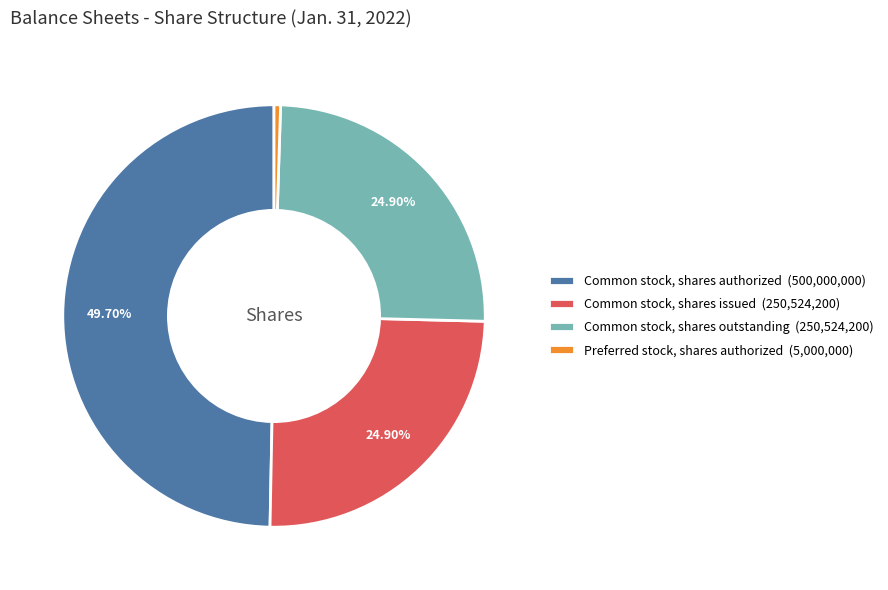

How much of the chart is everything except Common stock, shares authorized?

50.3%